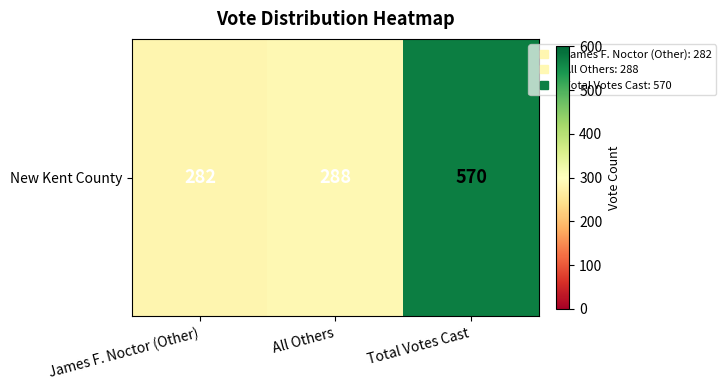

Is it true that the value at Total Votes Cast is 570?

True